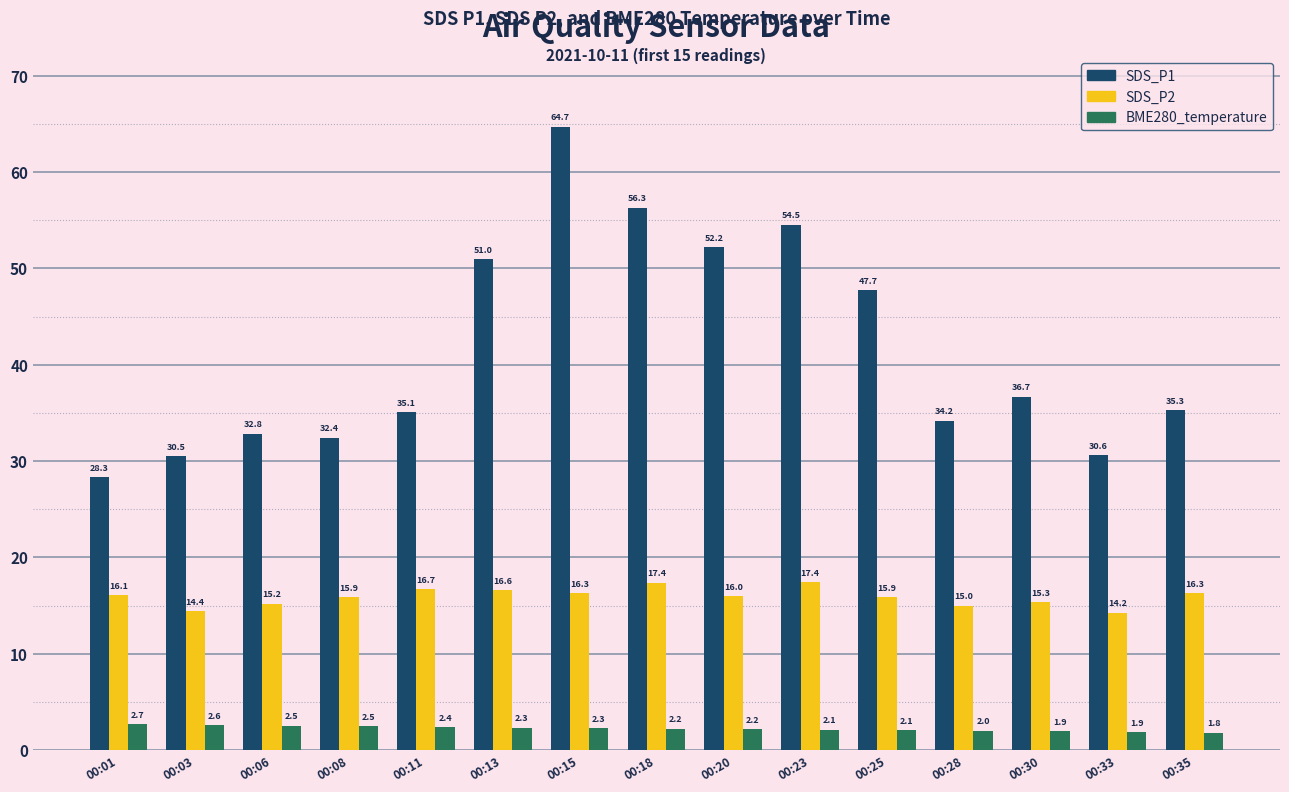

What is the difference between the second highest and second lowest values in the SDS_P1 series?

25.8